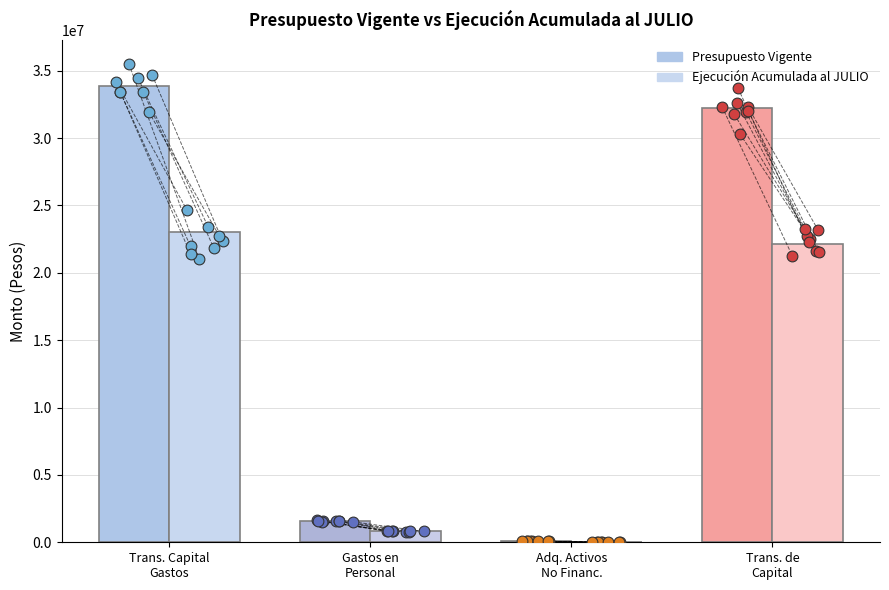

Which series has the largest Y range (max minus min)?

Presupuesto Vigente